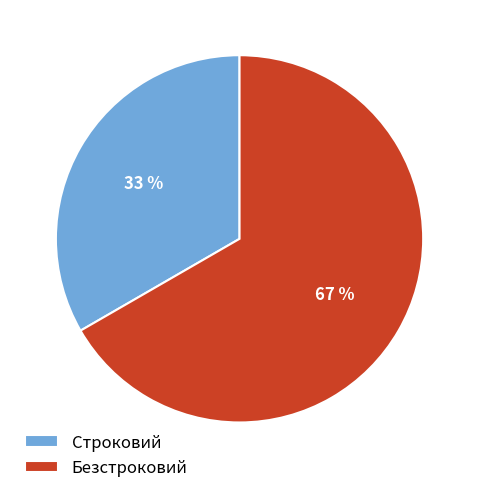

To the nearest percent, what is the combined percentage of Строковий and Безстроковий?

100%